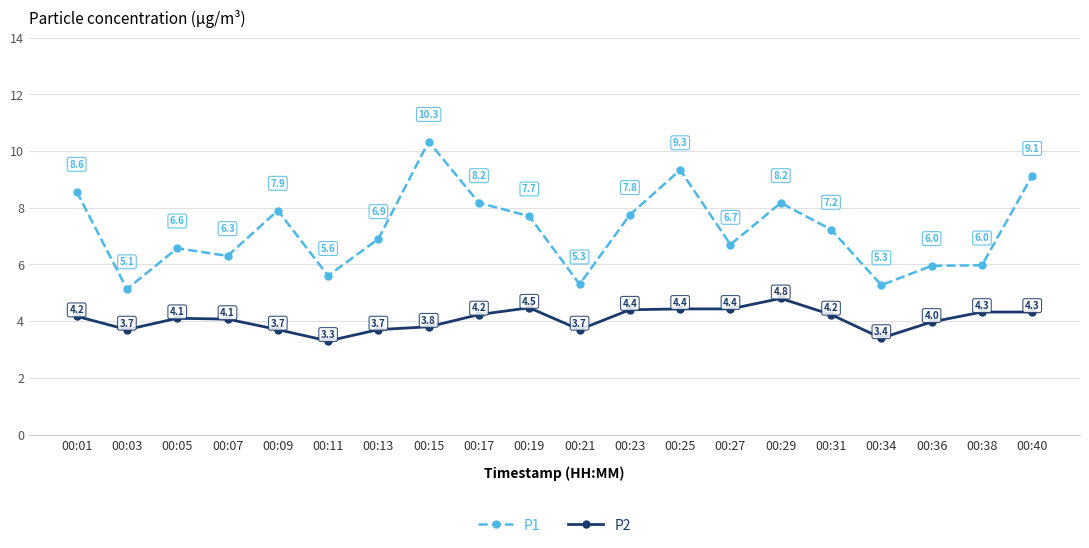

Reading left to right, what are all the values shown in this chart?

P1: 8.6	5.1	6.6	6.3	7.9	5.6	6.9	10.3	8.2	7.7	5.3	7.8	9.3	6.7	8.2	7.2	5.3	6.0	6.0	9.1
P2: 4.2	3.7	4.1	4.1	3.7	3.3	3.7	3.8	4.2	4.5	3.7	4.4	4.4	4.4	4.8	4.2	3.4	4.0	4.3	4.3